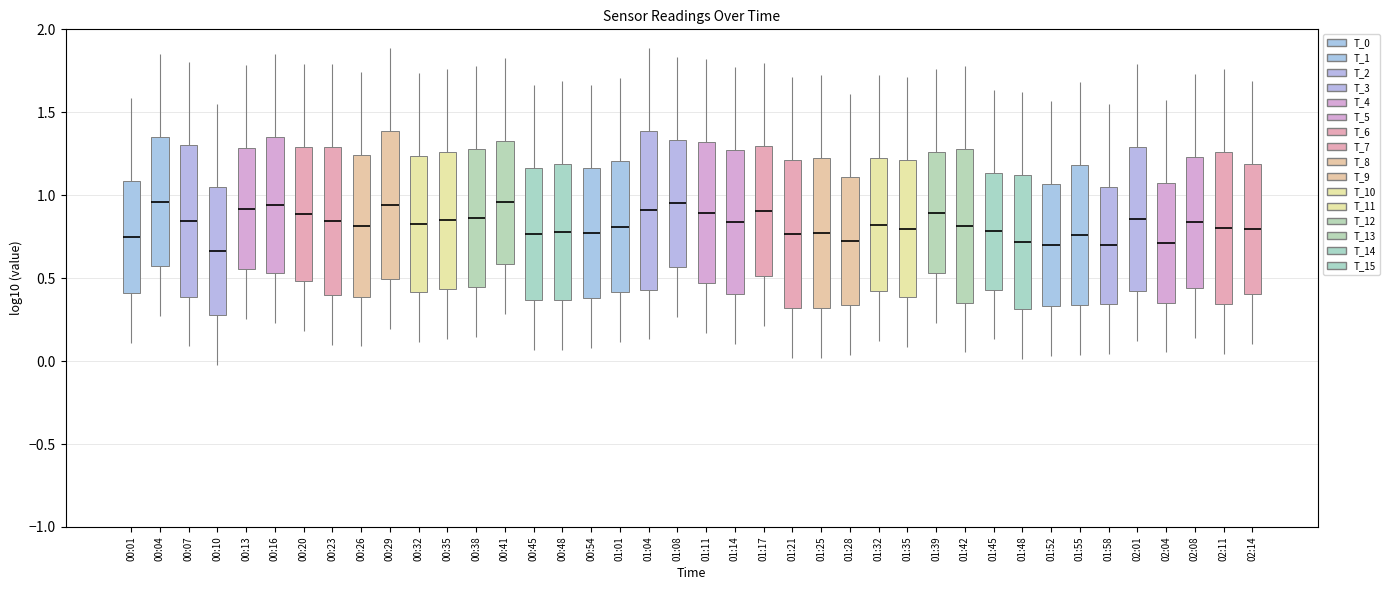

Is it true that the value at 02:08 is 0.3?

False